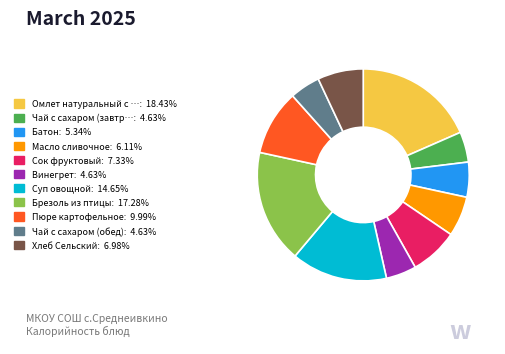

Is there any slice that represents more than half of the pie?

No